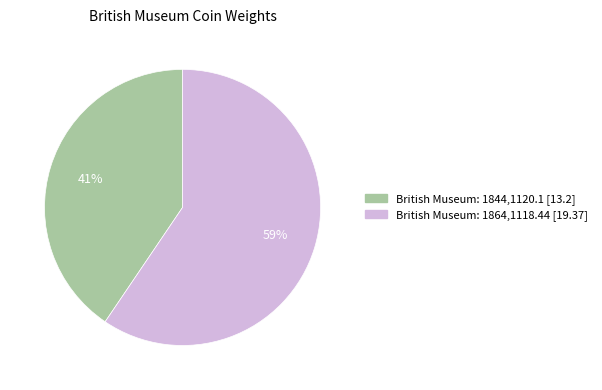

How many segments does this pie chart have?

2